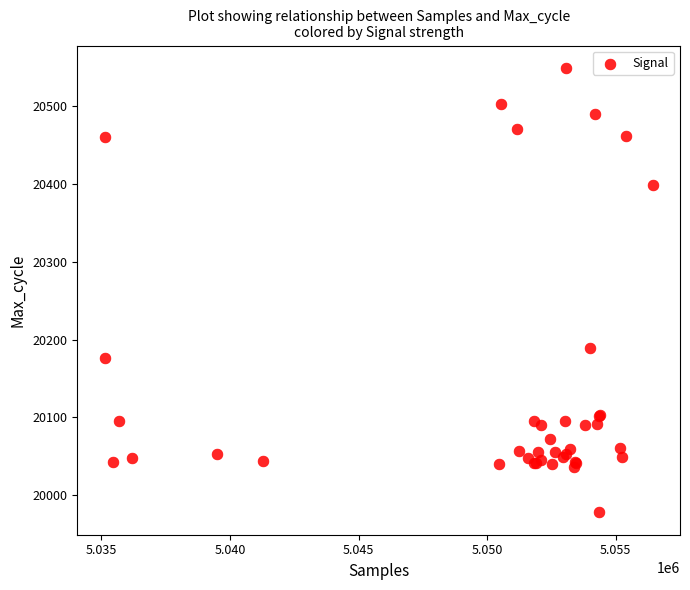

What Y value in the scatter plot is closest to 20263?

20189